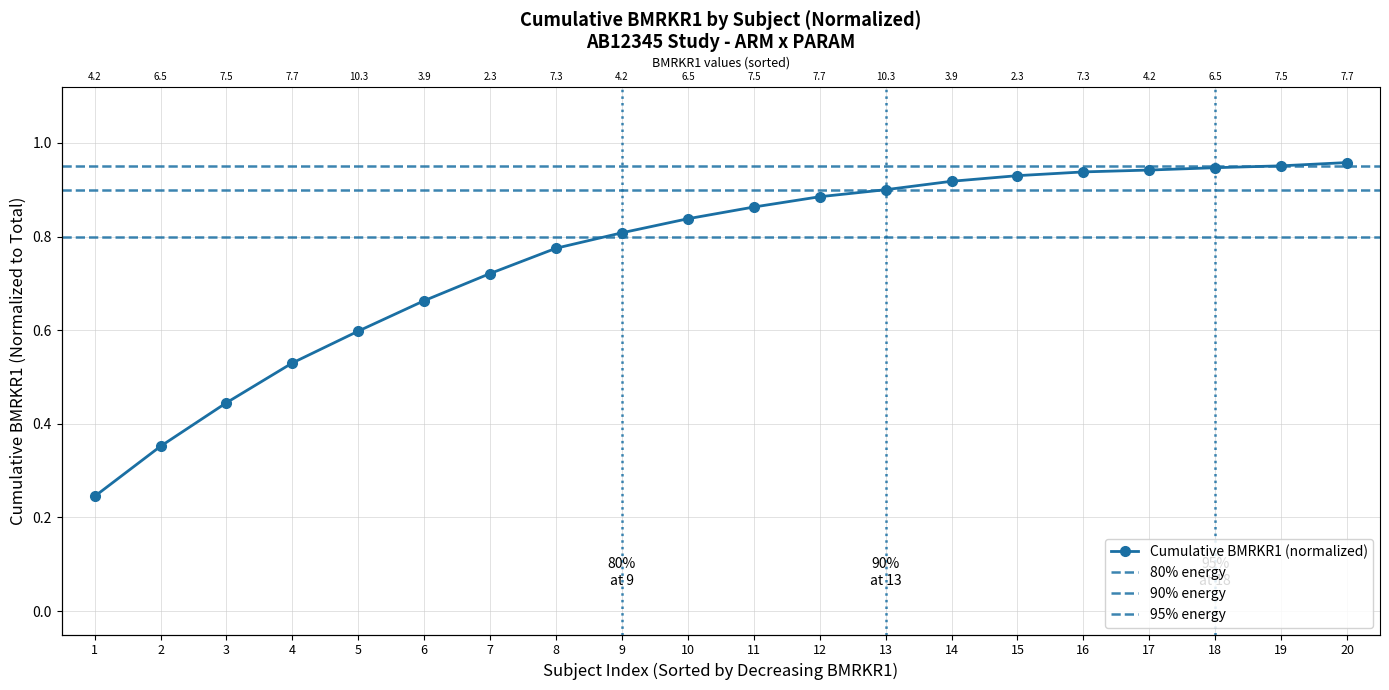

The value at 9 is 0.8. True or false?

True